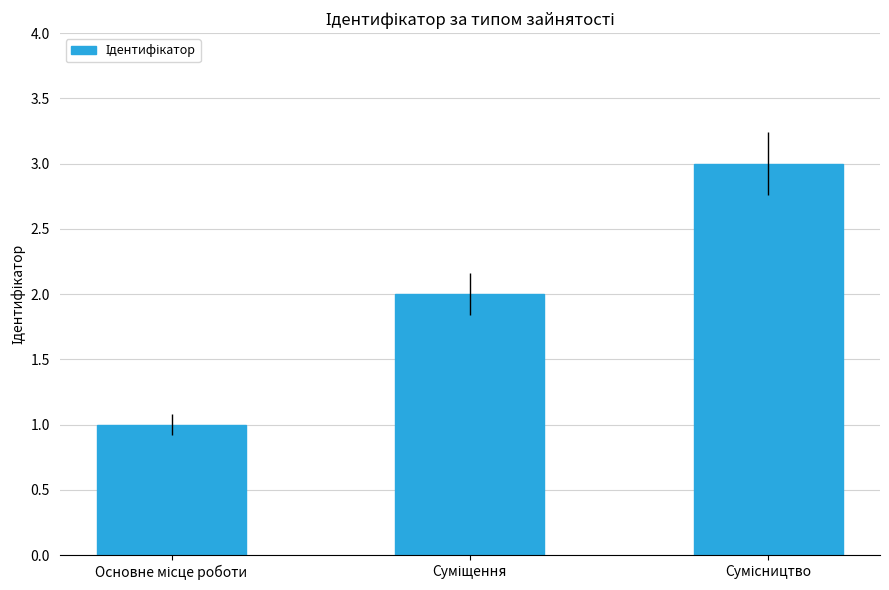

What is the maximum value shown in the chart?

3